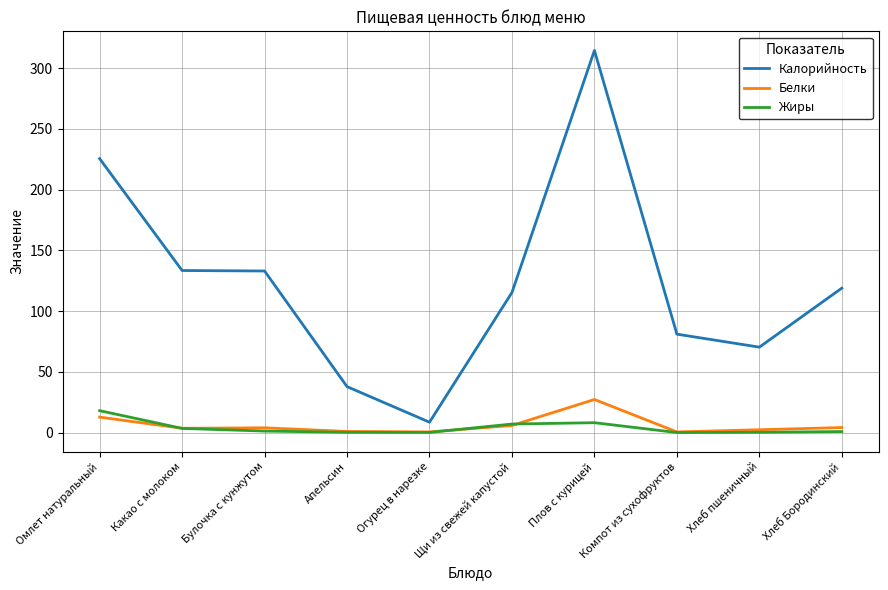

Between Огурец в нарезке and Хлеб Бородинский, which series saw the biggest shift?

Калорийность